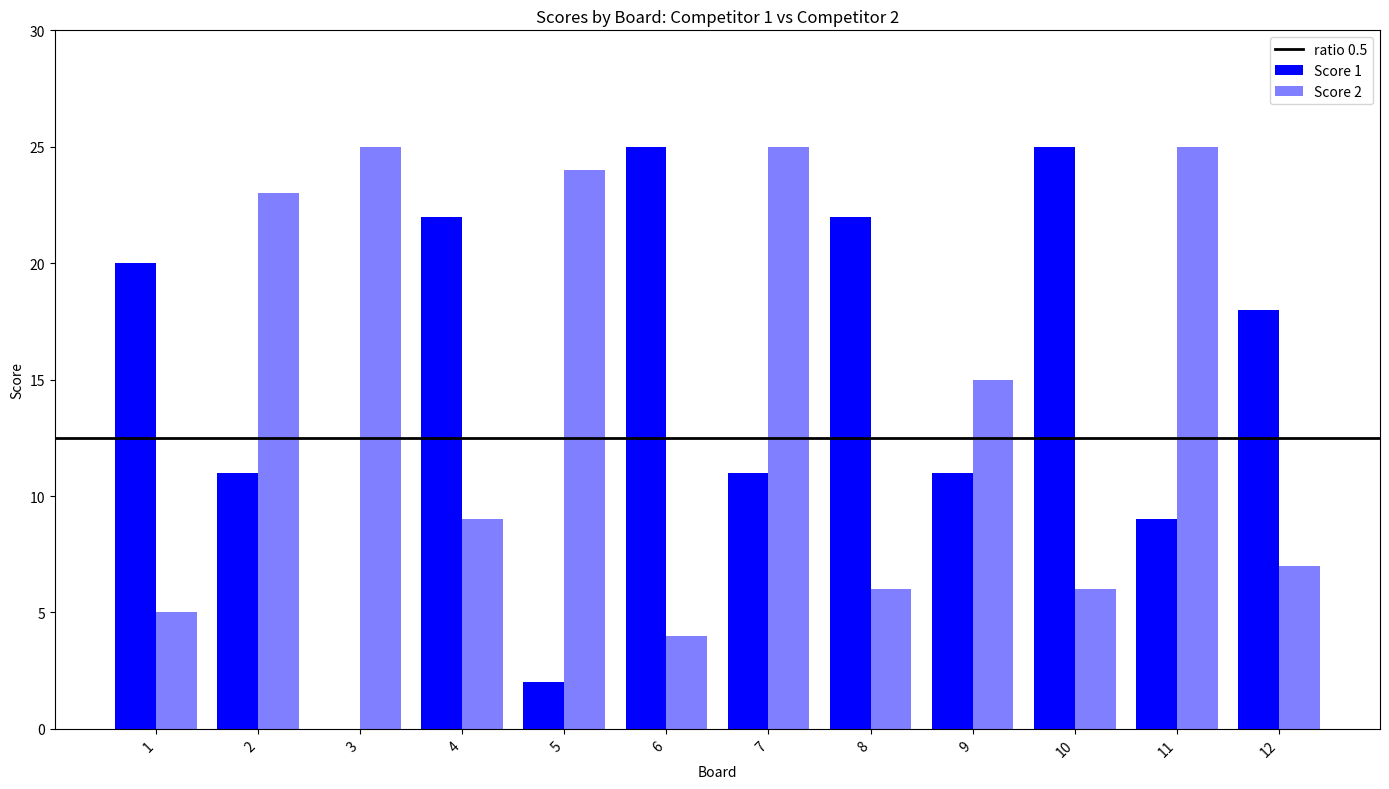

What is the difference between the maximum and minimum values in the Score 2 series?

21